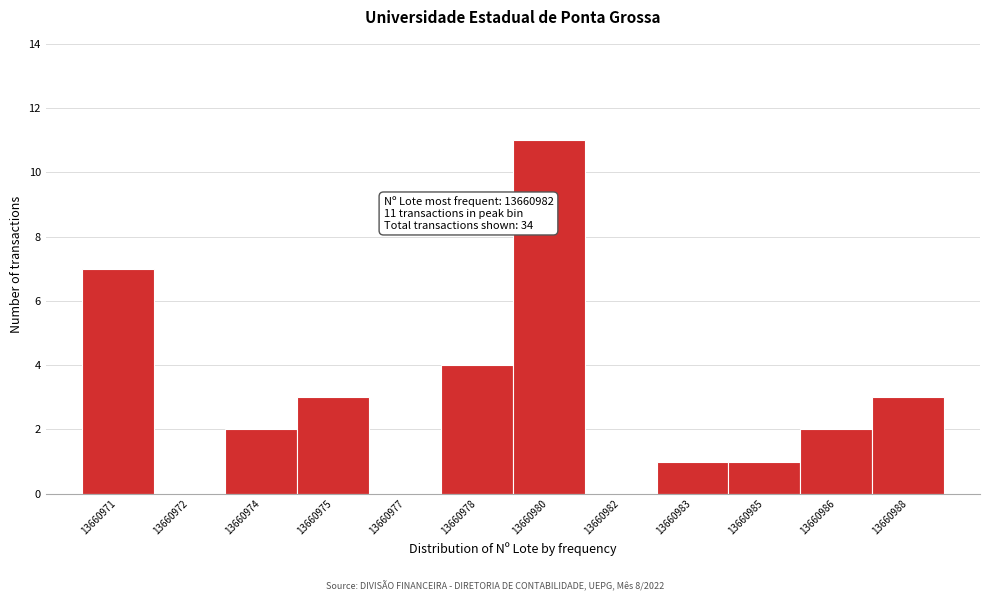

Reading left to right, transcribe all the data shown in this chart.

13660971=7	13660972=0	13660974=2	13660975=3	13660977=0	13660978=4	13660980=11	13660982=0	13660983=1	13660985=1	13660986=2	13660988=3